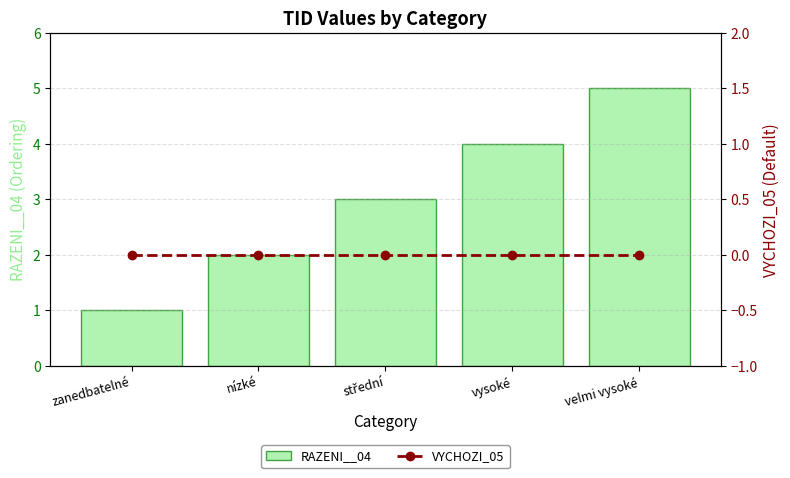

Reading left to right, transcribe all the data shown in this chart.

RAZENI__04: zanedbatelné=1	nízké=2	střední=3	vysoké=4	velmi vysoké=5
VYCHOZI_05: zanedbatelné=0	nízké=0	střední=0	vysoké=0	velmi vysoké=0